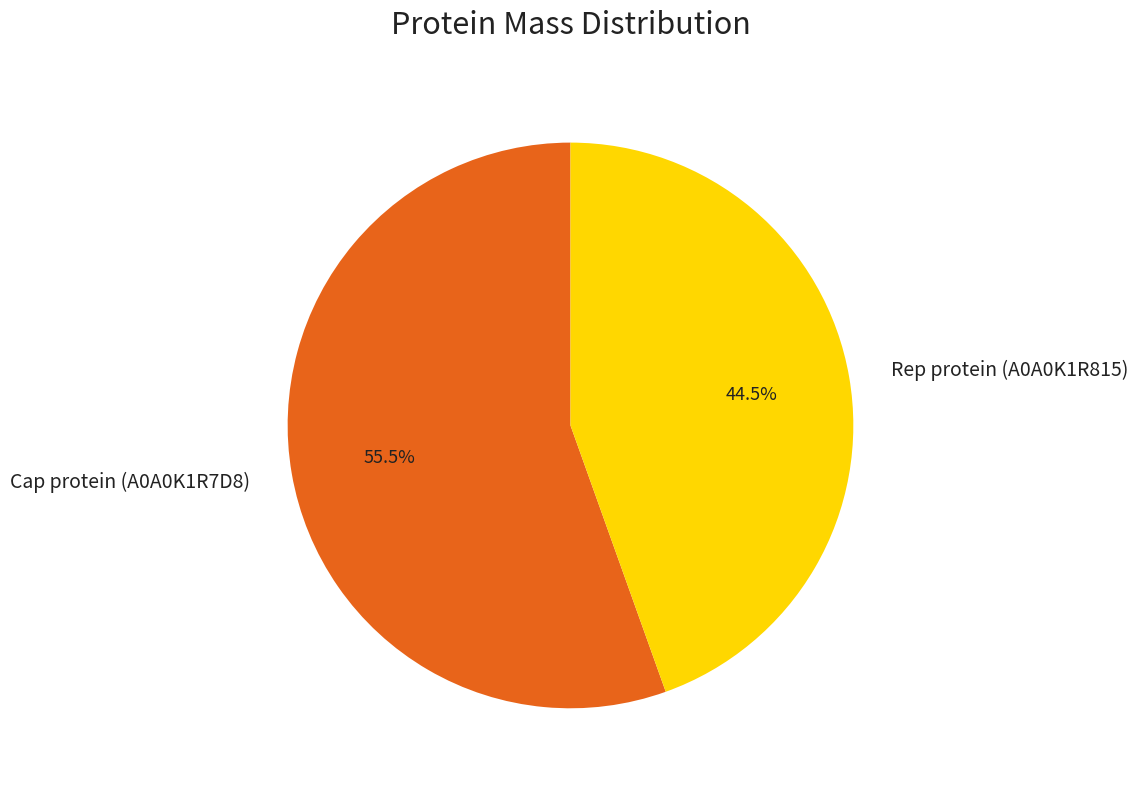

Is there any slice that represents more than half of the pie?

Yes